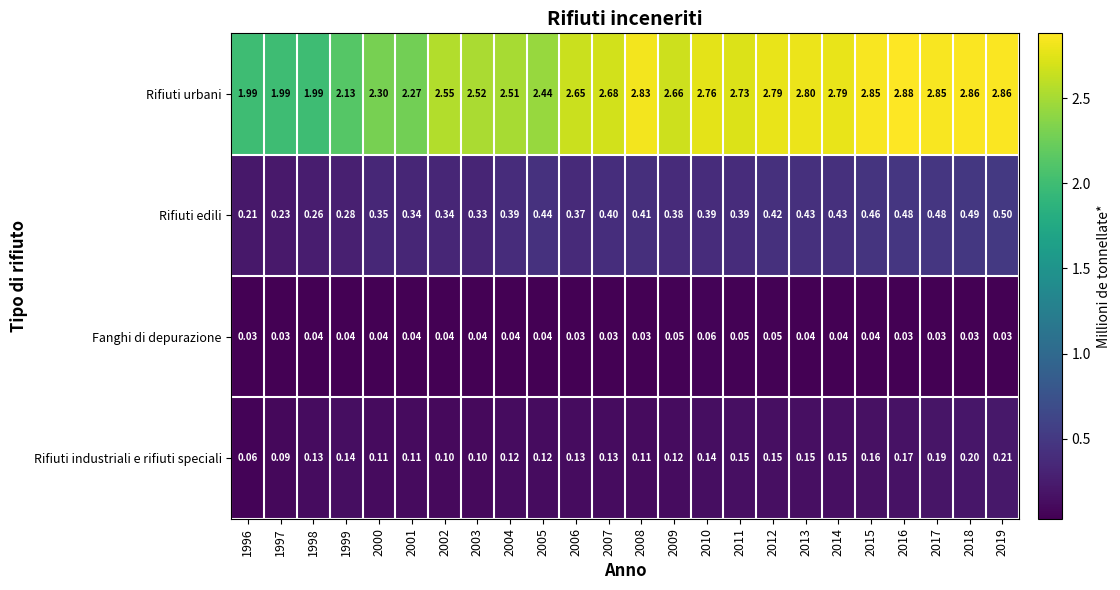

Which series has the largest total across all categories?

Rifiuti urbani